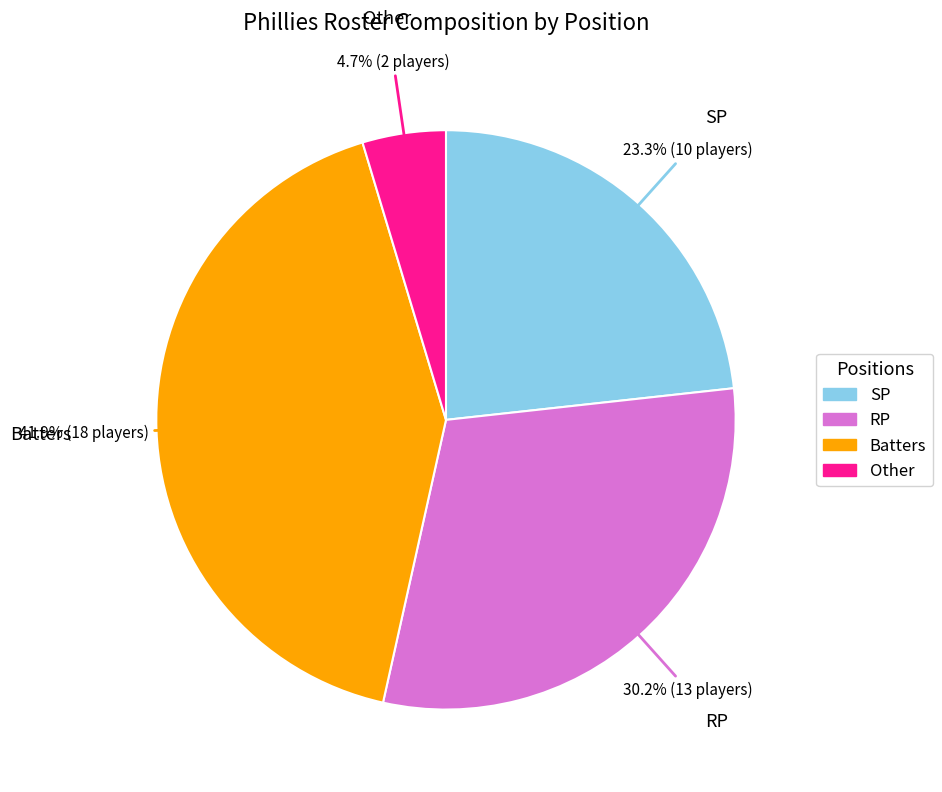

Is there a majority slice in this chart?

No